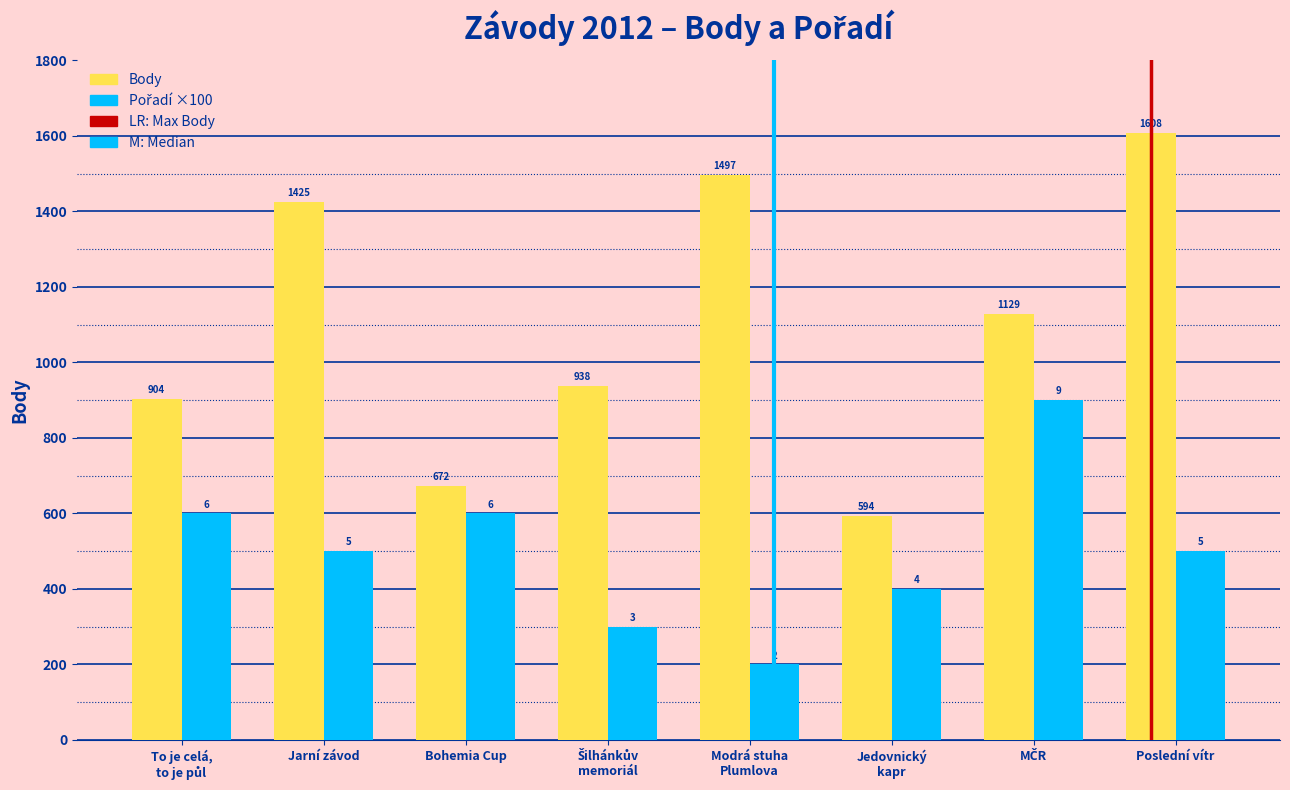

Is the value of Pořadí ×100 at Bohemia Cup greater than the value of Body at MČR?

No